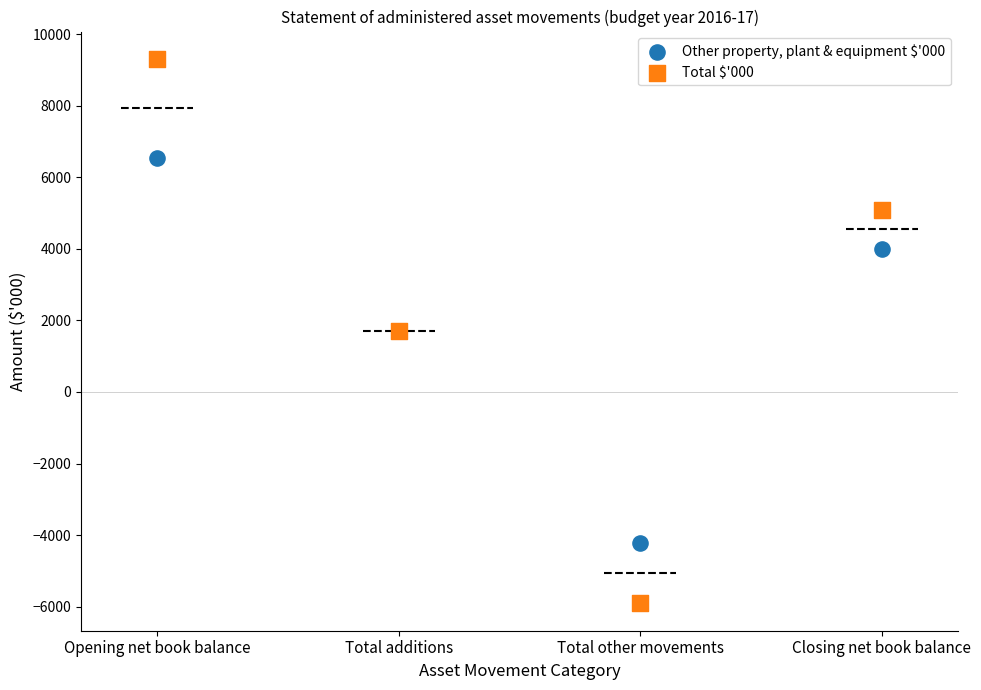

What are all the series names shown in the legend?

Other property, plant & equipment $'000, Total $'000